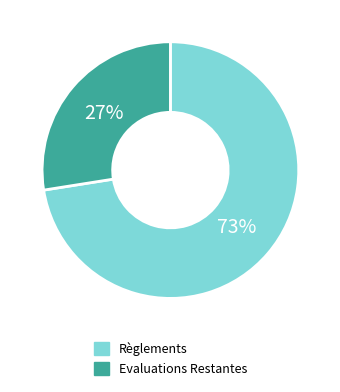

How many slices are in this pie chart?

2